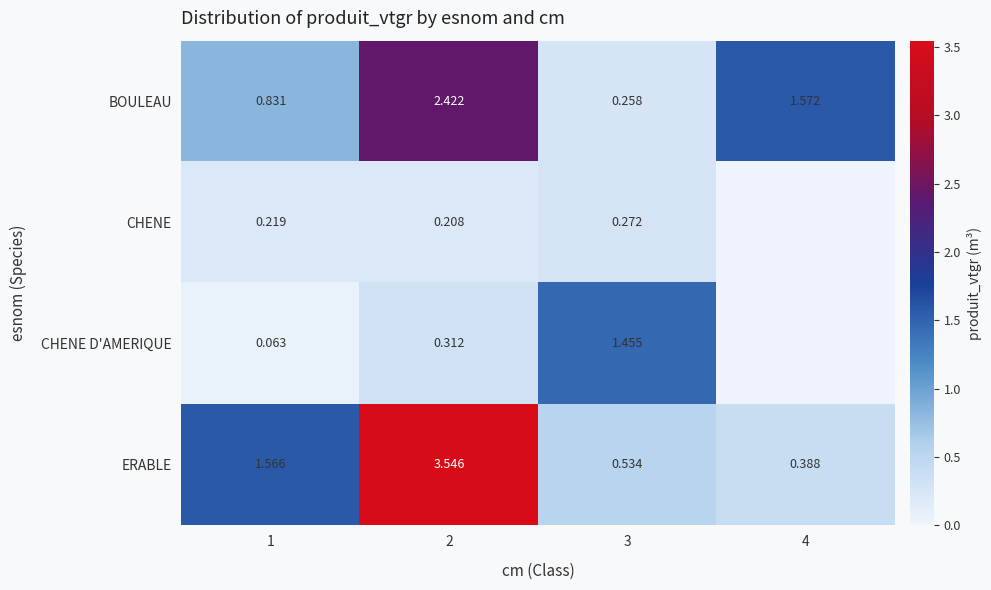

Which series changed the most between 2 and 3?

ERABLE